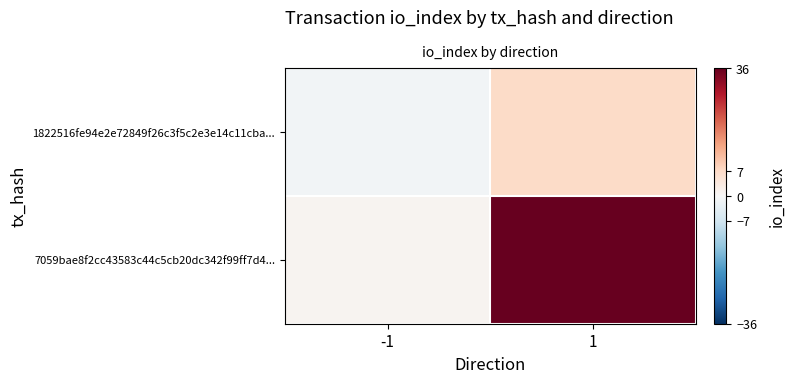

Which category has the highest value across all series?

1